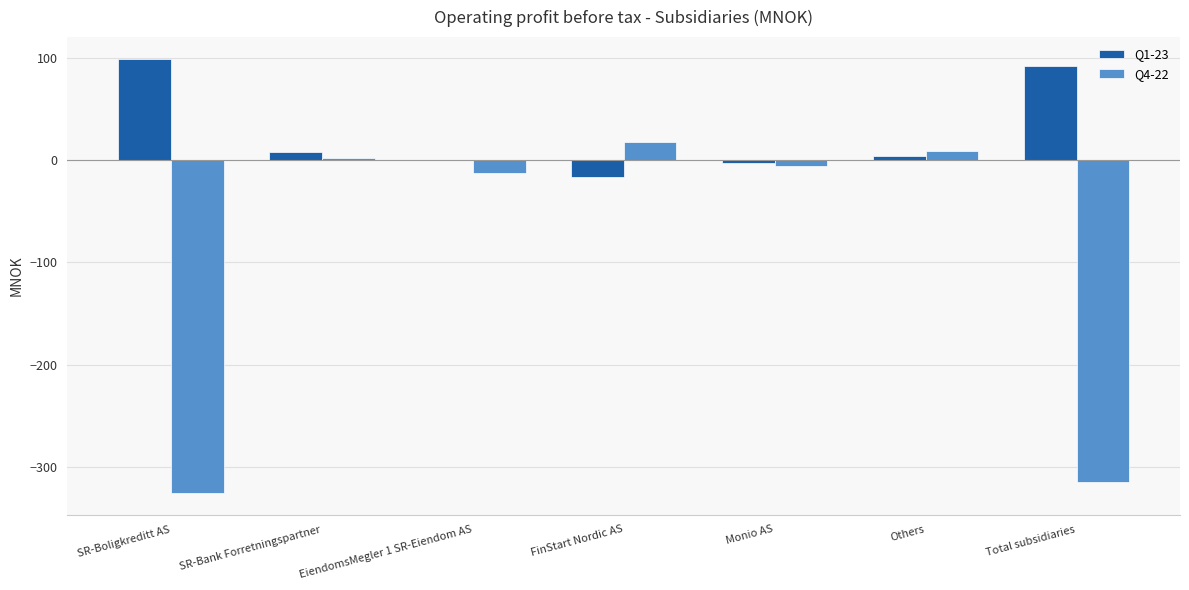

Count the number of data series in this chart.

2